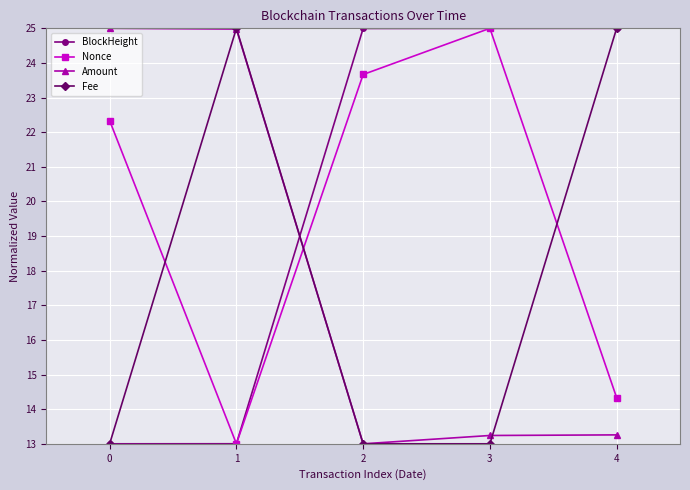

At which category is the sum across all series the highest?

4